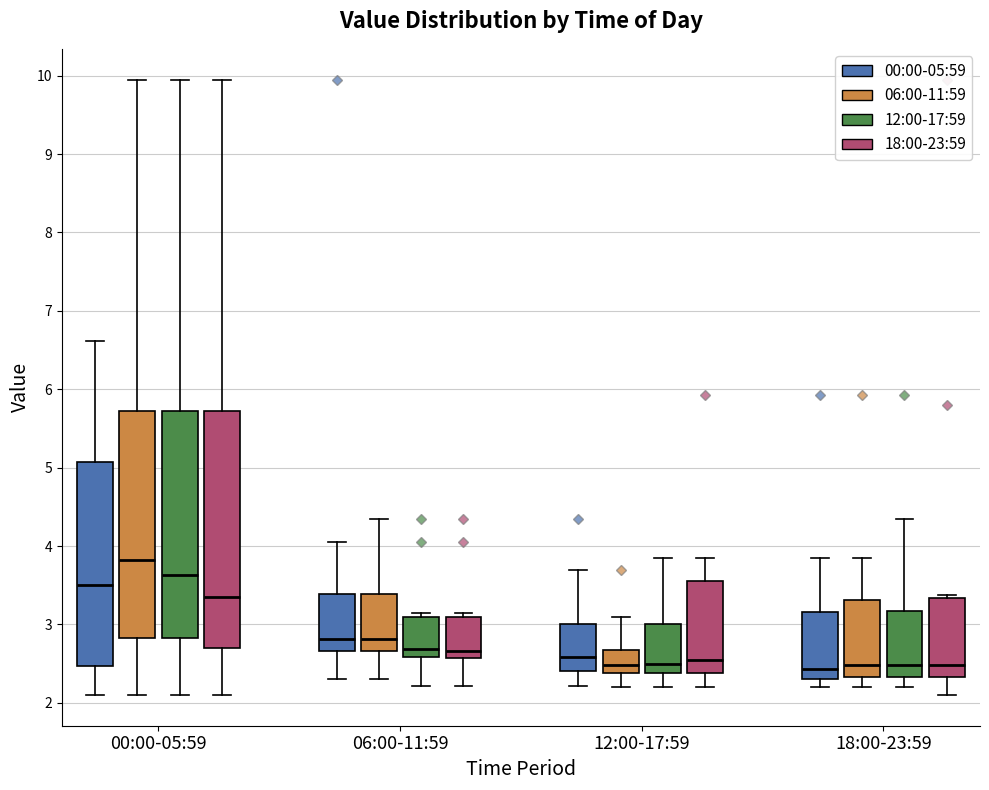

Reading left to right, transcribe this box plot: for each box, give where its median line is, the range the box spans, and where its two whiskers end, as read against the y-axis. The values are not printed on the chart, so give them approximately, as read against the axis.

00:00-05:59 (00:00-05:59): median 3.5, box 2.5 to 5.1, whiskers 2.1 to 6.6
00:00-05:59 (06:00-11:59): median 3.8, box 2.8 to 5.7, whiskers 2.1 to 10.0
00:00-05:59 (12:00-17:59): median 3.6, box 2.8 to 5.7, whiskers 2.1 to 10.0
00:00-05:59 (18:00-23:59): median 3.3, box 2.7 to 5.7, whiskers 2.1 to 10.0
06:00-11:59 (00:00-05:59): median 2.8, box 2.7 to 3.4, whiskers 2.3 to 4.1
06:00-11:59 (06:00-11:59): median 2.8, box 2.7 to 3.4, whiskers 2.3 to 4.4
06:00-11:59 (12:00-17:59): median 2.7, box 2.6 to 3.1, whiskers 2.2 to 3.2
06:00-11:59 (18:00-23:59): median 2.7, box 2.6 to 3.1, whiskers 2.2 to 3.2
12:00-17:59 (00:00-05:59): median 2.6, box 2.4 to 3.0, whiskers 2.2 to 3.7
12:00-17:59 (06:00-11:59): median 2.5, box 2.4 to 2.7, whiskers 2.2 to 3.1
12:00-17:59 (12:00-17:59): median 2.5, box 2.4 to 3.0, whiskers 2.2 to 3.9
12:00-17:59 (18:00-23:59): median 2.6, box 2.4 to 3.6, whiskers 2.2 to 3.9
18:00-23:59 (00:00-05:59): median 2.4, box 2.3 to 3.2, whiskers 2.2 to 3.9
18:00-23:59 (06:00-11:59): median 2.5, box 2.3 to 3.3, whiskers 2.2 to 3.9
18:00-23:59 (12:00-17:59): median 2.5, box 2.3 to 3.2, whiskers 2.2 to 4.4
18:00-23:59 (18:00-23:59): median 2.5, box 2.3 to 3.3, whiskers 2.1 to 3.4